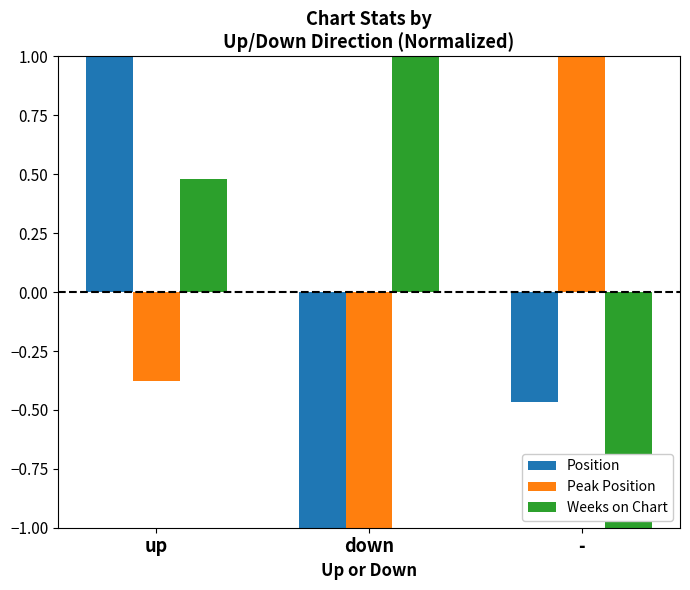

Where does the Weeks on Chart series first go above 0?

up